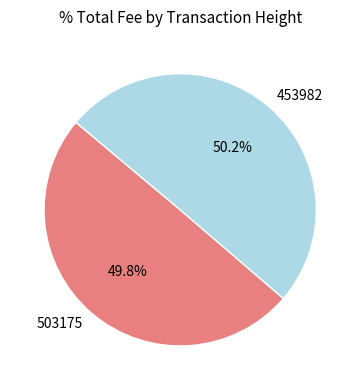

Combined, do 453982 and 503175 account for over 50%?

Yes